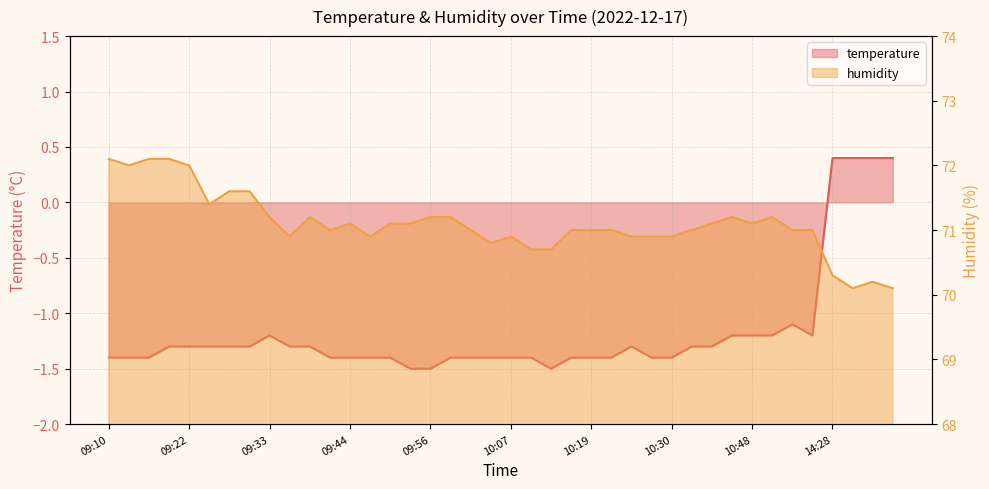

Rank the series by their maximum value, from highest to lowest.

humidity, temperature